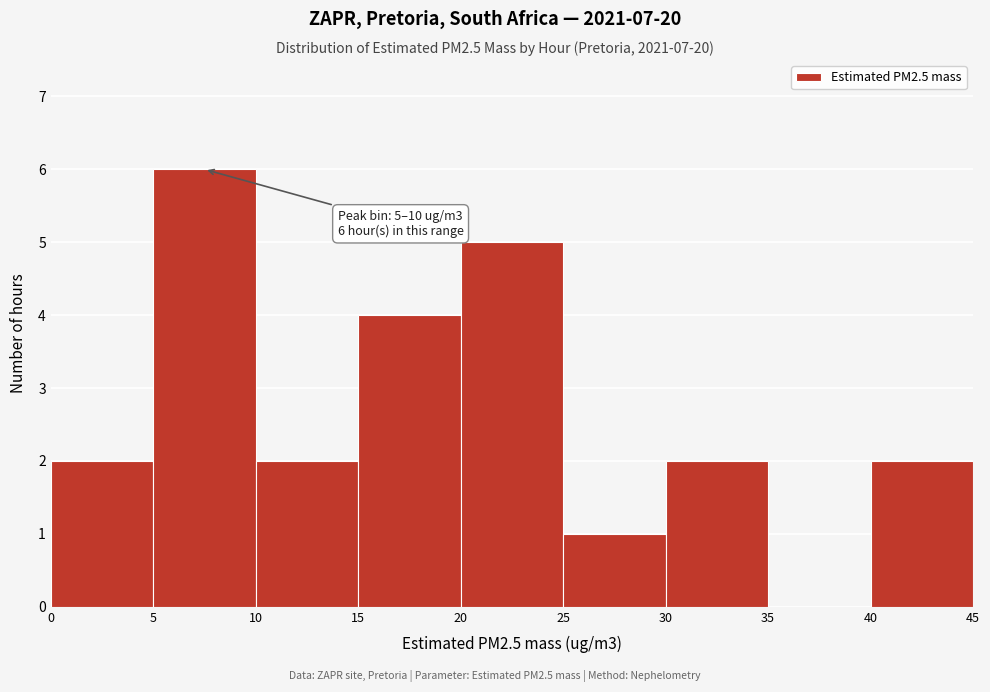

Over which range of the x-axis is the bar tallest?

5 to 10